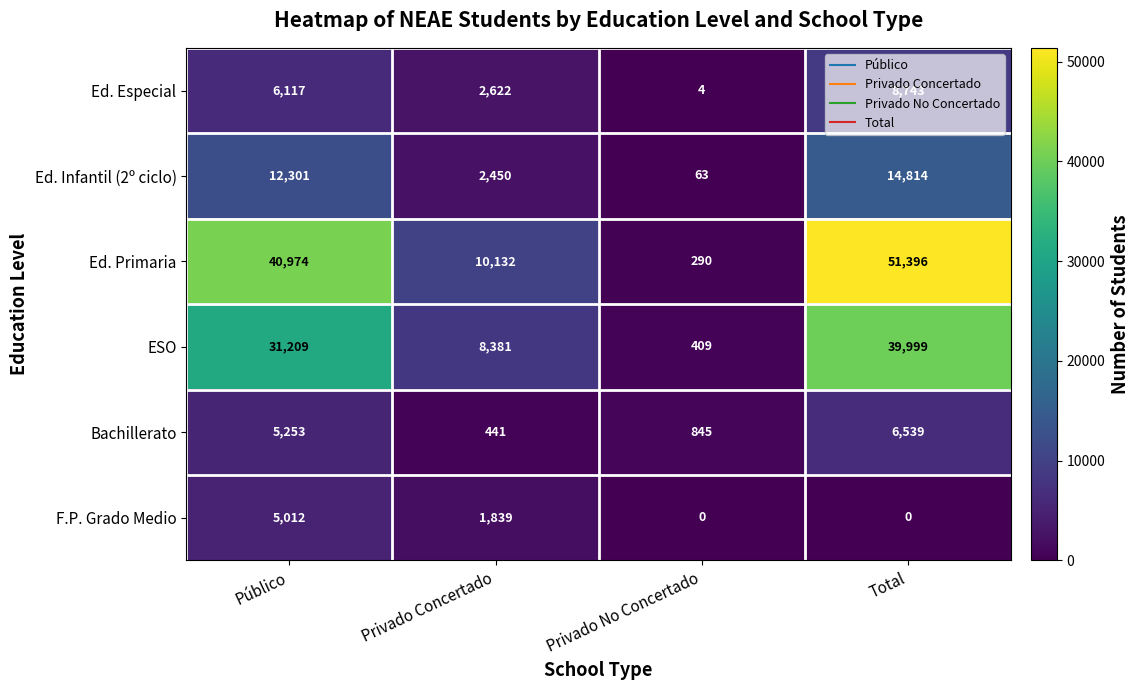

What is the spread (max minus min) of values at Privado Concertado?

9691